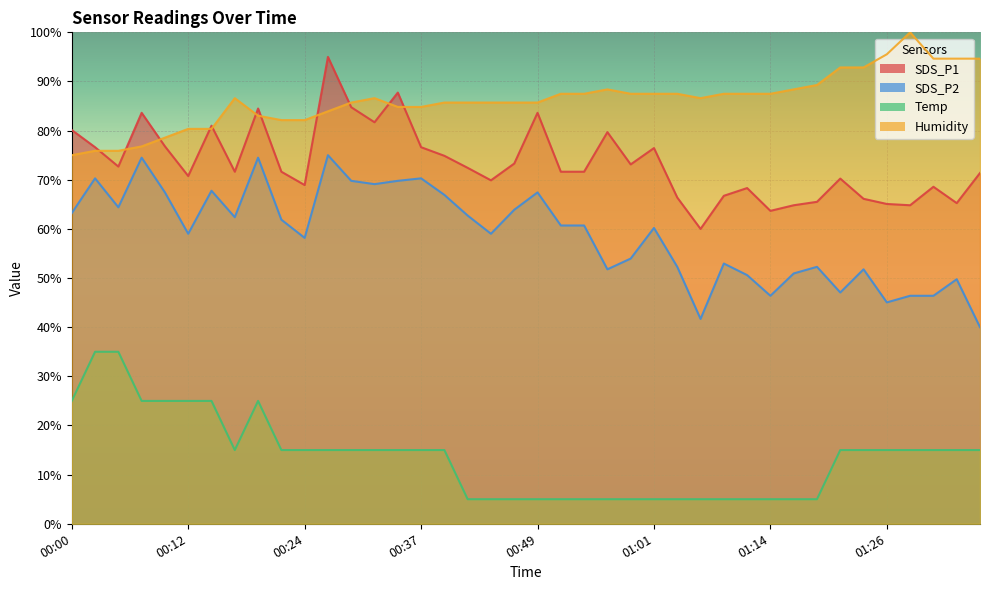

True or false: Temp has a value of 25.0 at 00:12.

True